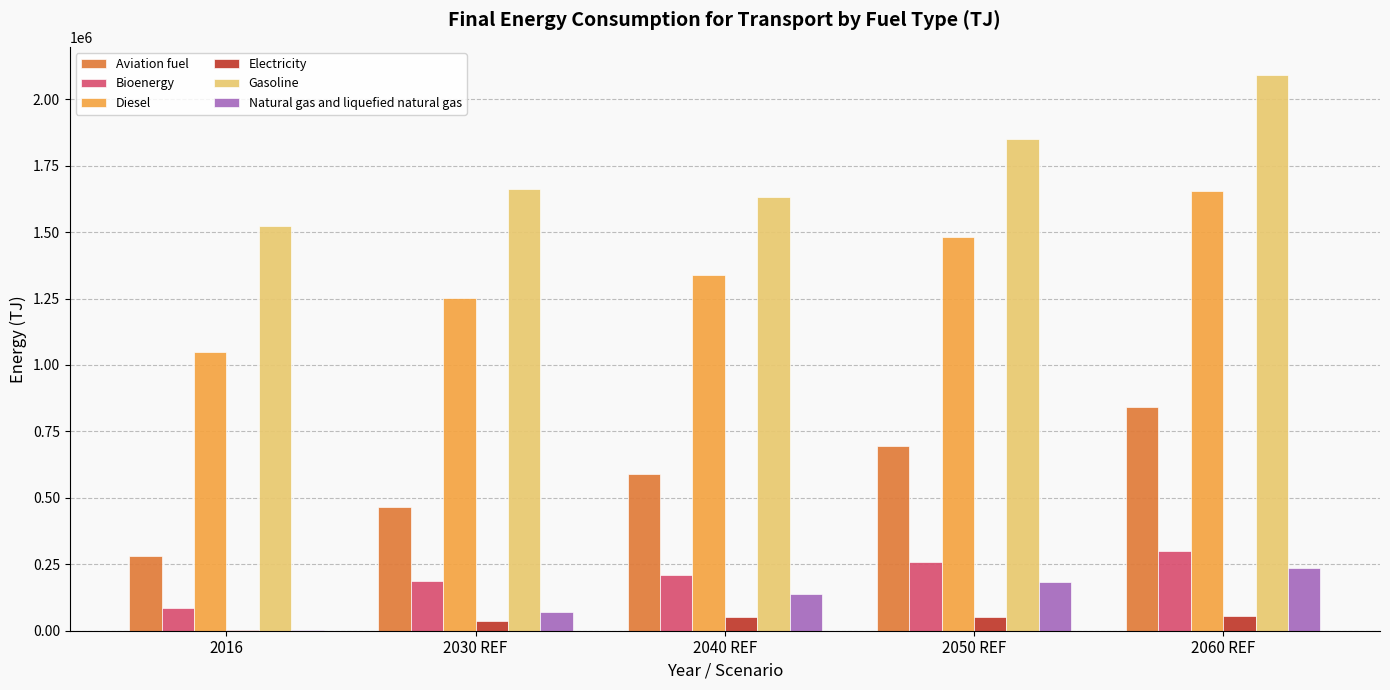

At which label is Natural gas and liquefied natural gas closest to 120323?

2040 REF